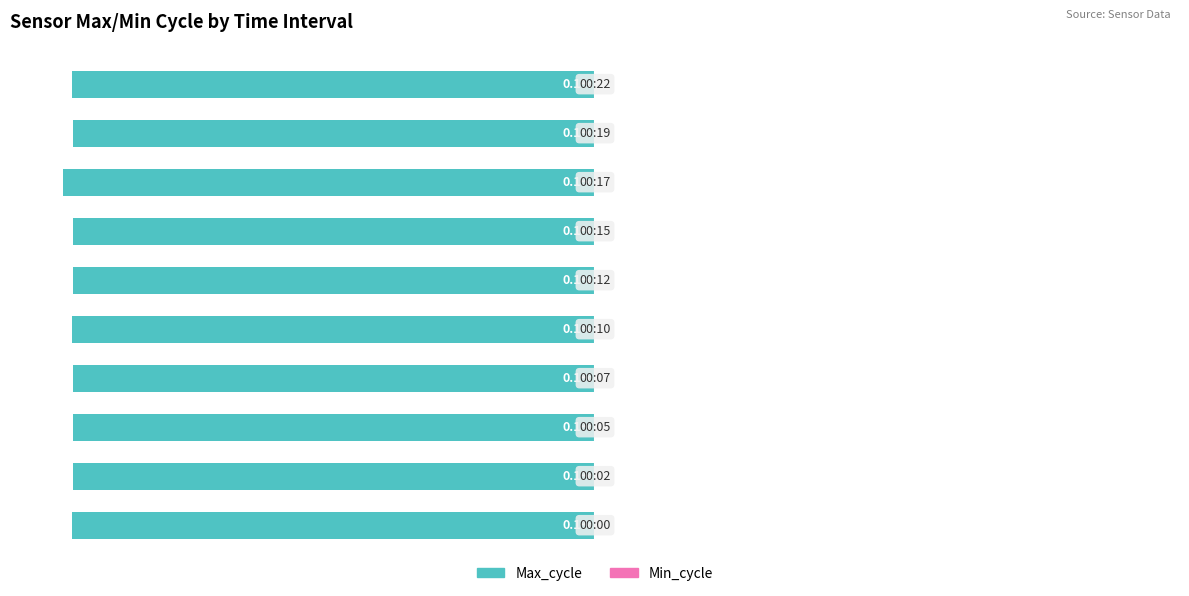

What is the average value of the Max_cycle series?

-98.4